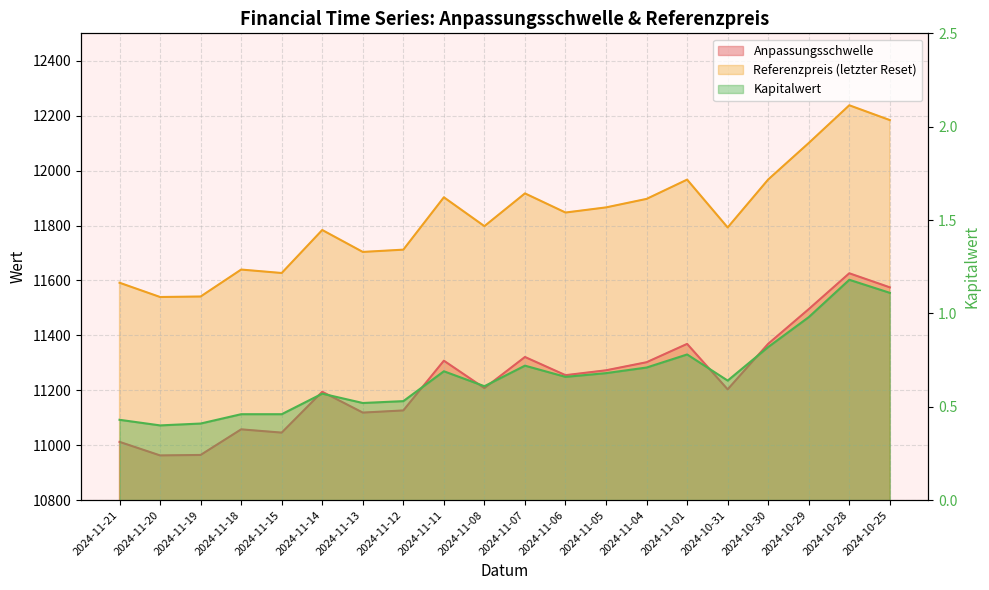

List the series in order of their peak value, highest first.

Referenzpreis, Anpassungsschwelle, Kapitalwert